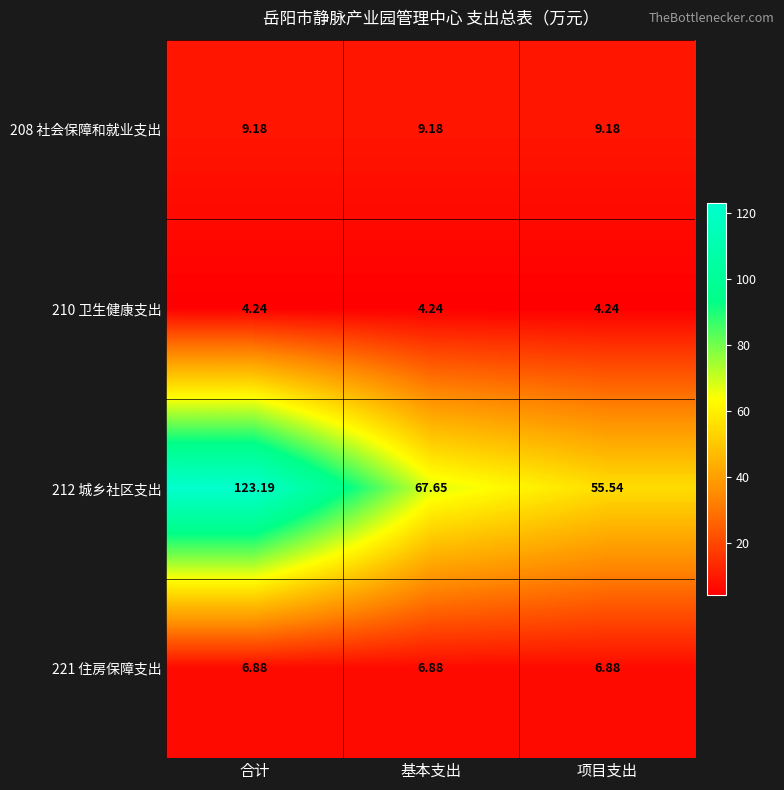

At which category is the sum across all series the highest?

合计